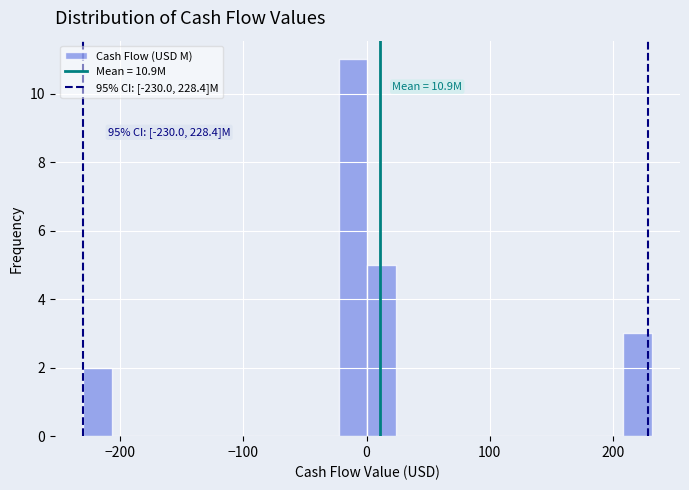

Read against the x-axis, roughly where is the centre of the tallest bar?

-10